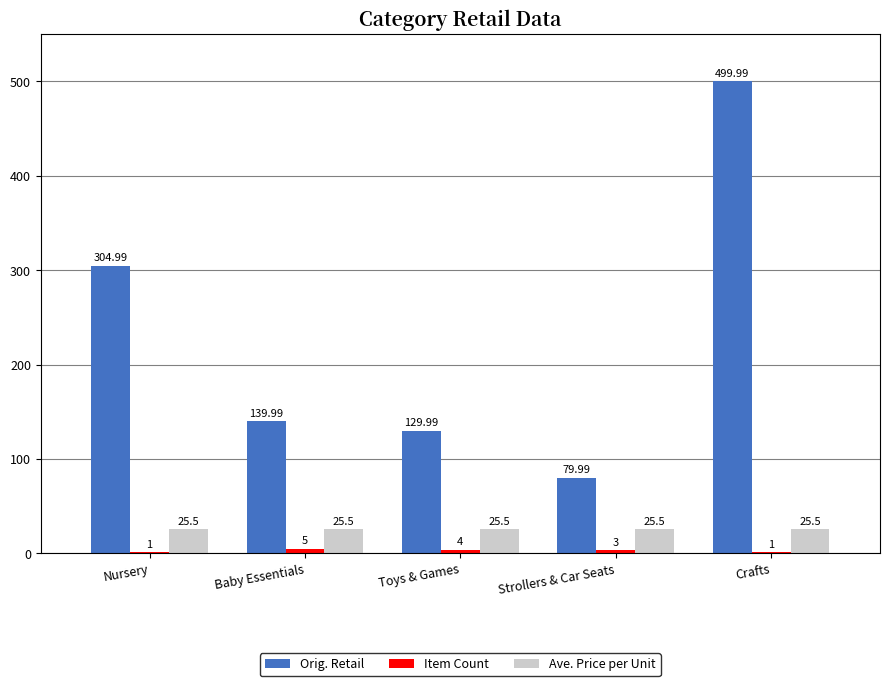

What is the sum of all Orig. Retail values?

1155.0